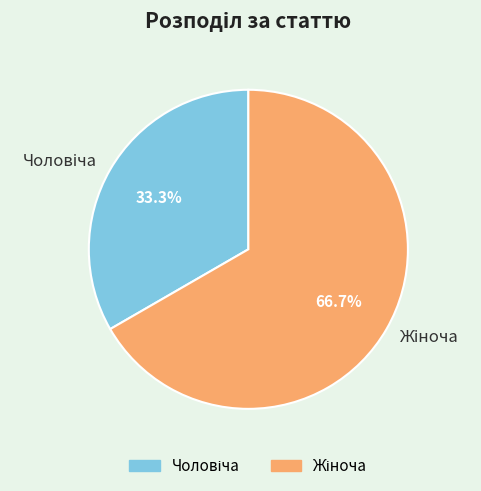

Does any single category account for the majority?

Yes